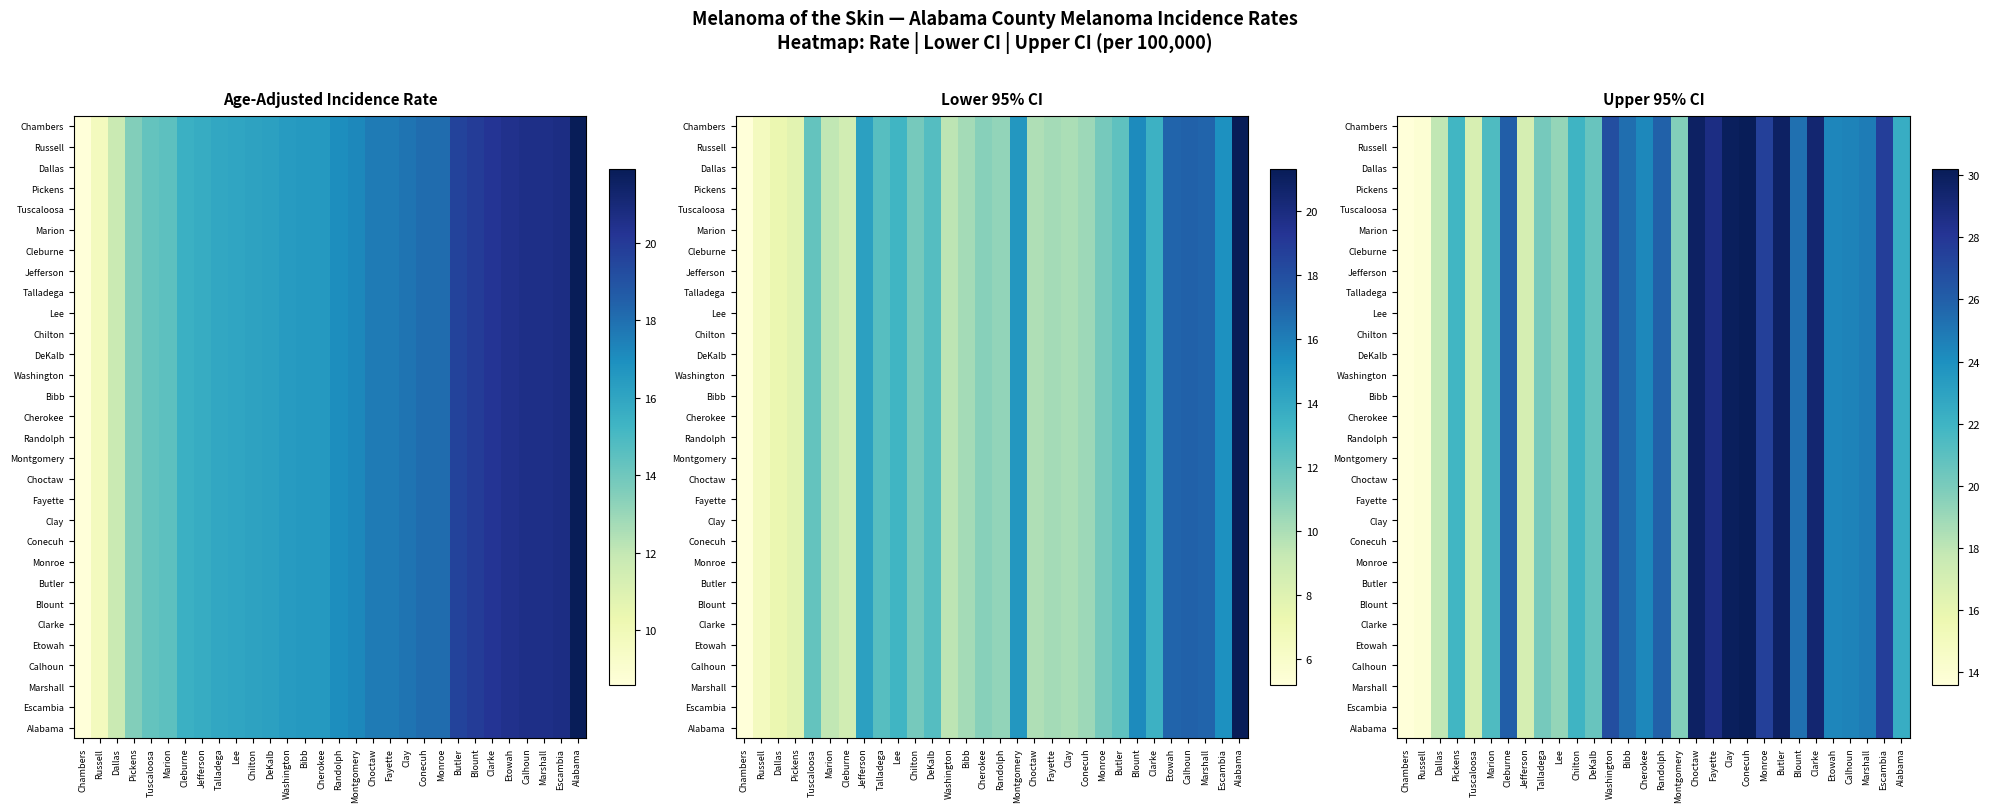

Which series has the widest spread of values?

Chambers